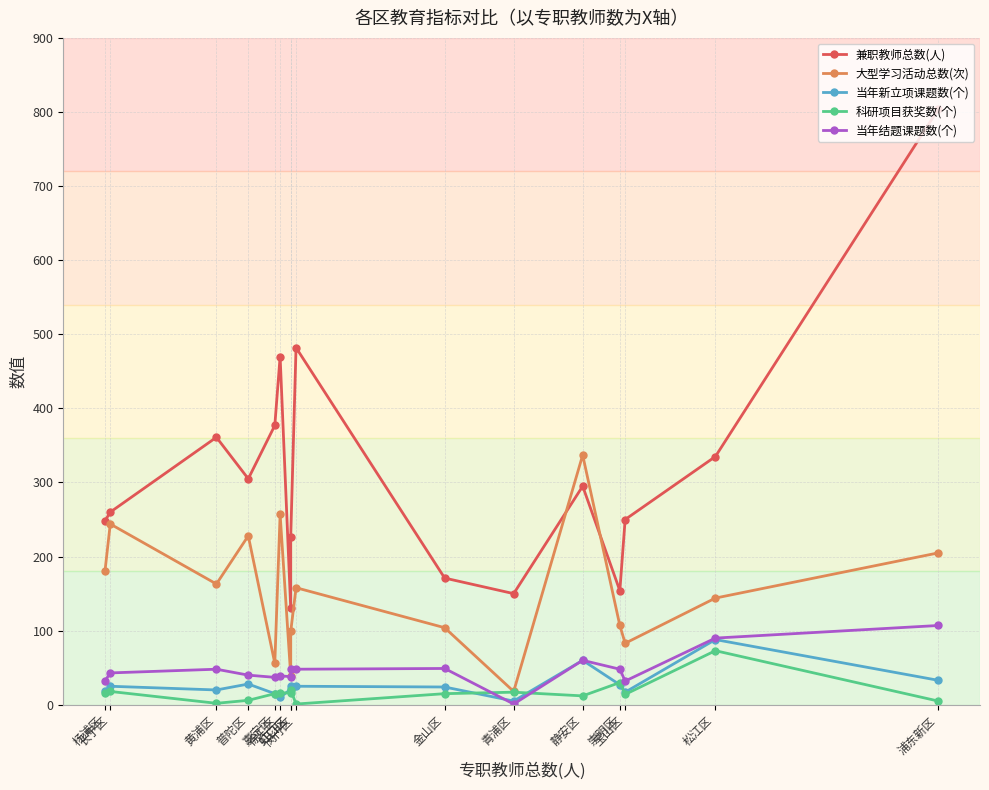

How many values in the 当年新立项课题数(个) series are below 25?

8